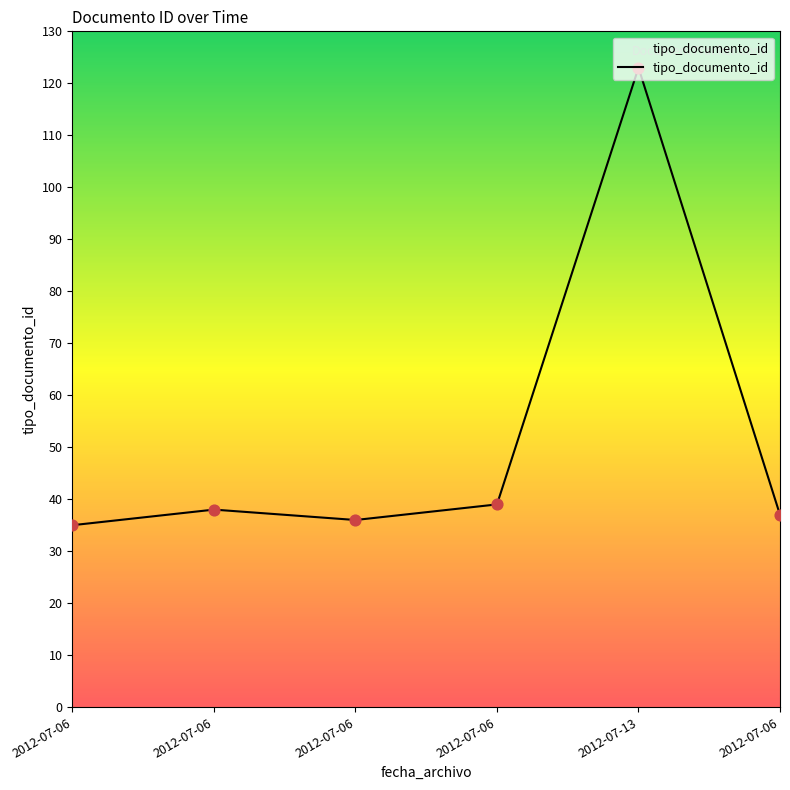

Approximately how many times larger is the value at 2012-07-06 compared to 2012-07-06?

1.1